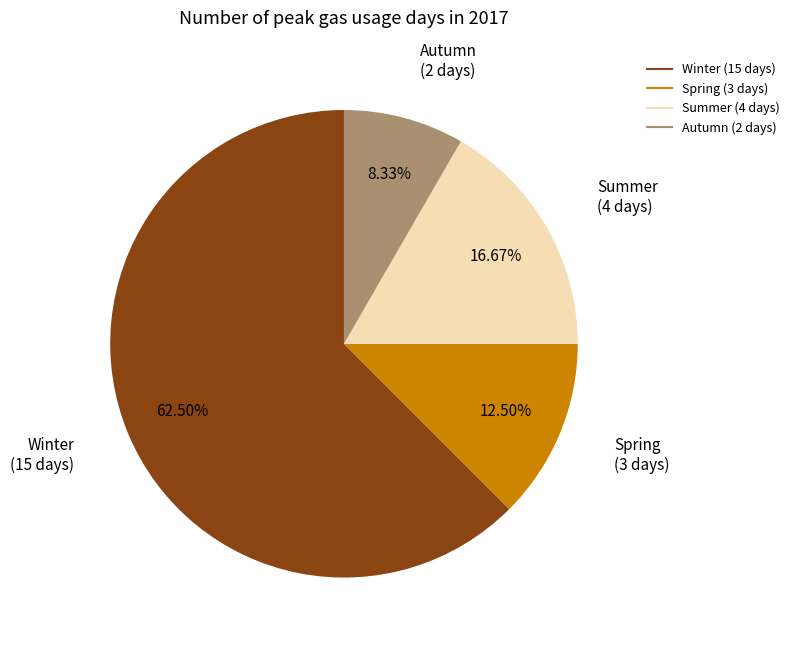

To the nearest percent, what portion does Autumn represent?

8%